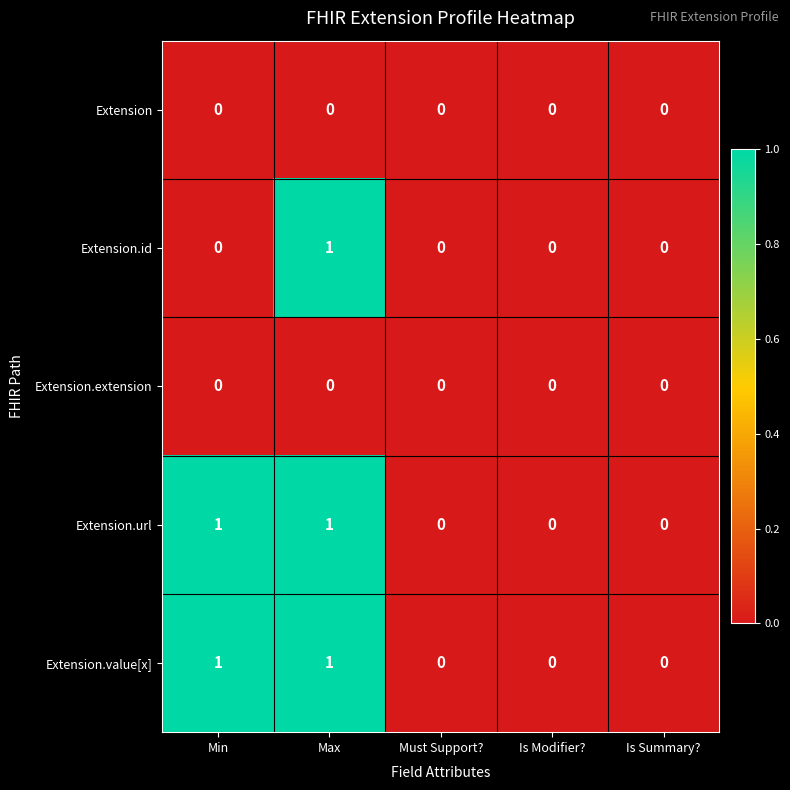

What is the spread (max minus min) of values at Max?

1